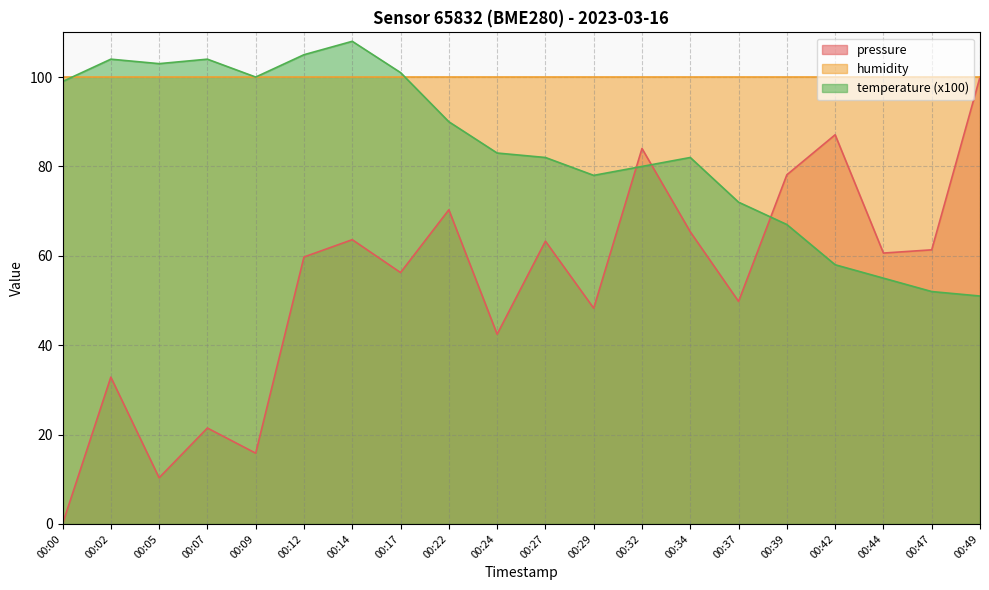

What is the sum of all temperature values?

1674.0